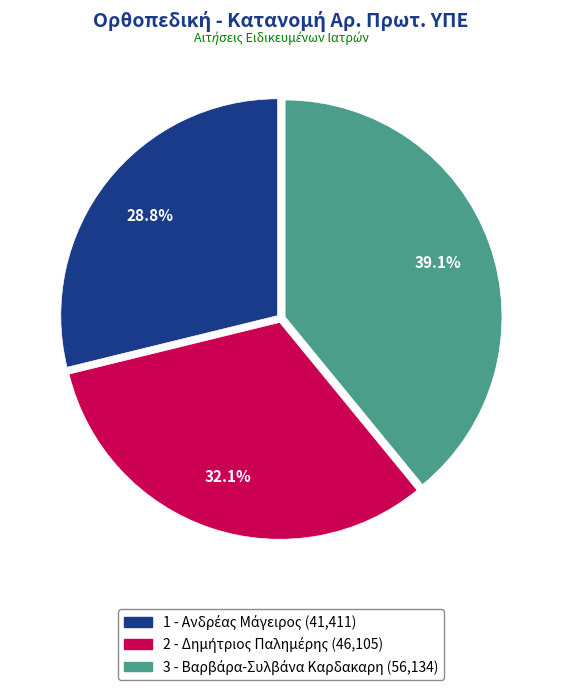

Count the number of slices in the pie.

3